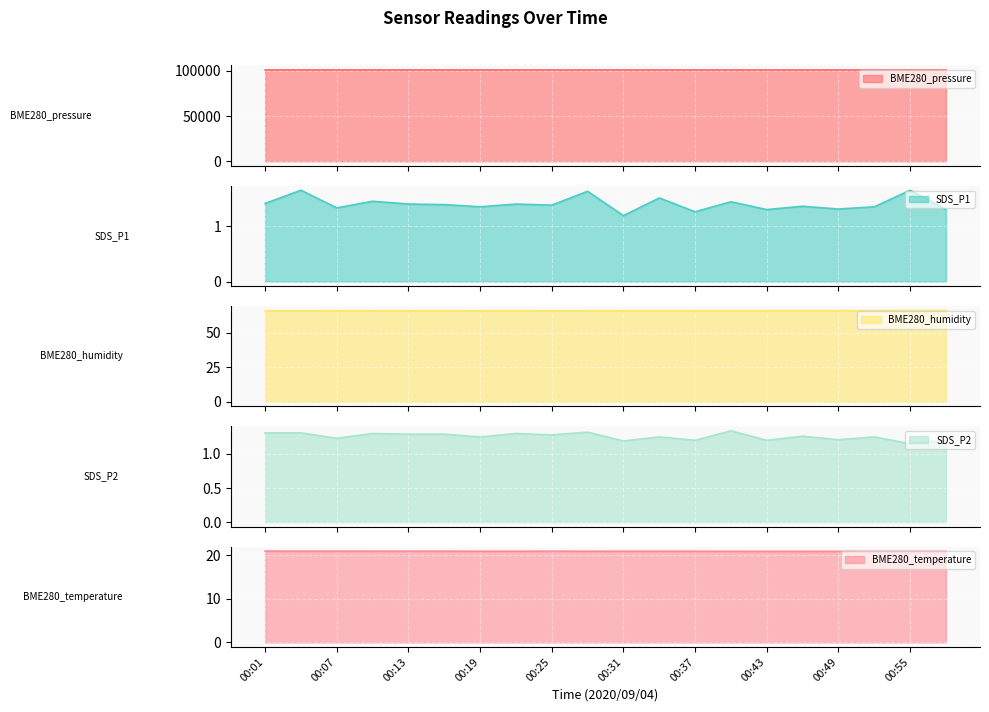

How many SDS_P1 values are between 1 and 2?

20